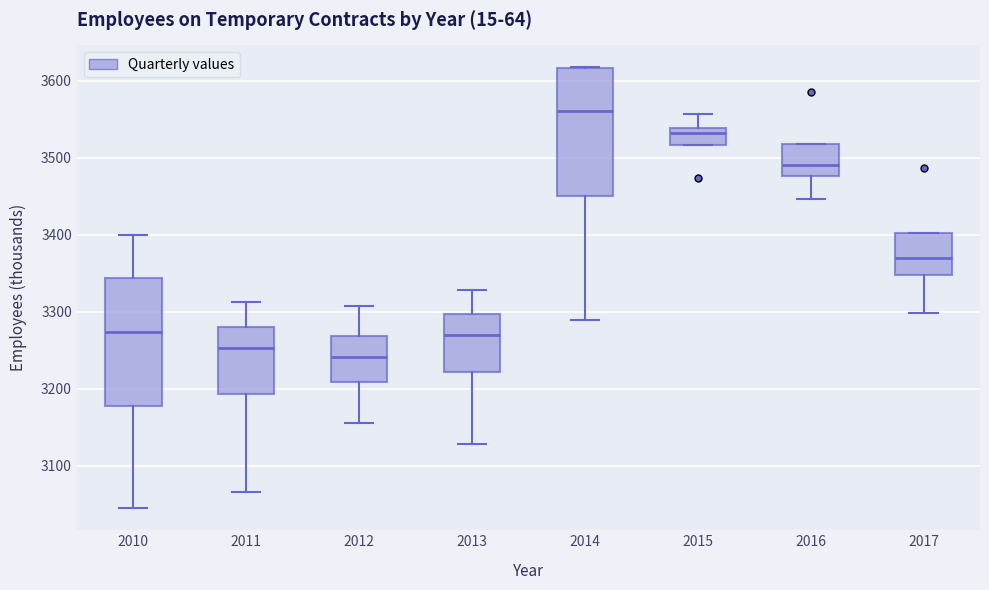

Where is the lower edge of the box at x = 2015 on the y-axis? The values are not printed on the chart, so give them approximately, as read against the axis.

3520